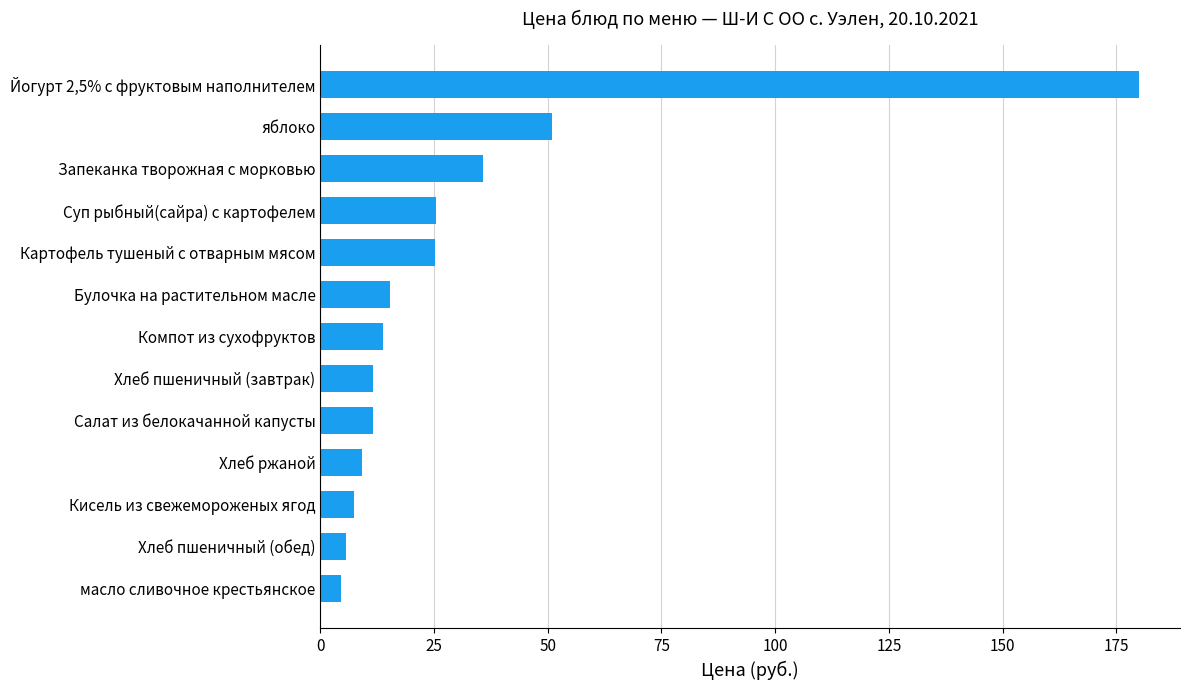

What is the greatest value displayed?

180.0